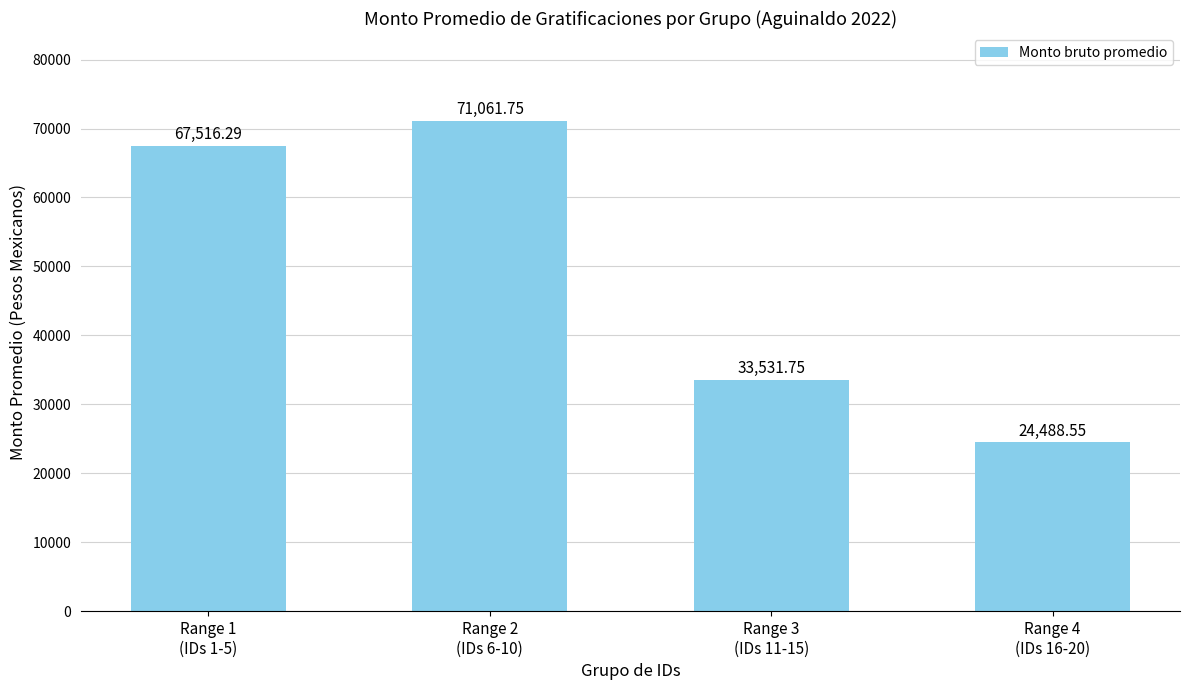

How many bars are there in total?

4